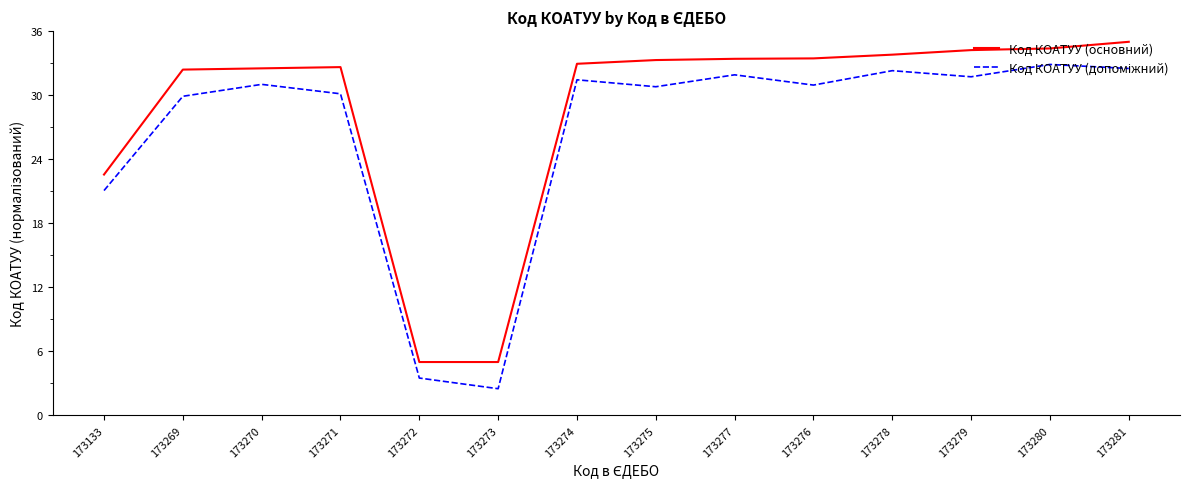

What is the difference between the highest and lowest values at 173274?

1.5